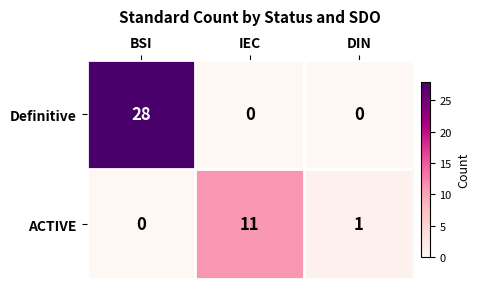

Rank the series at IEC from highest to lowest value.

ACTIVE, Definitive